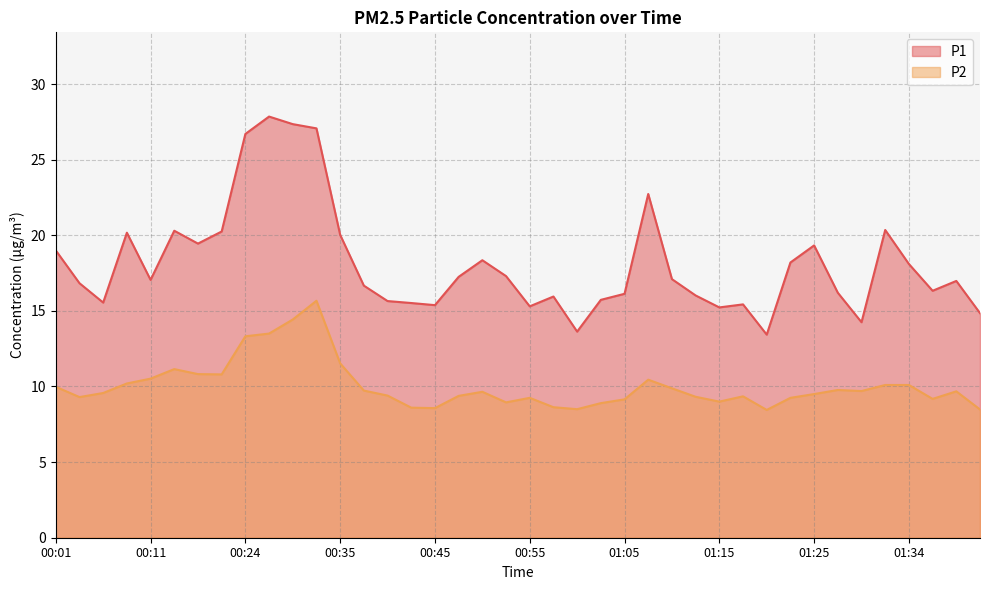

Does the chart have visible grid lines?

Yes